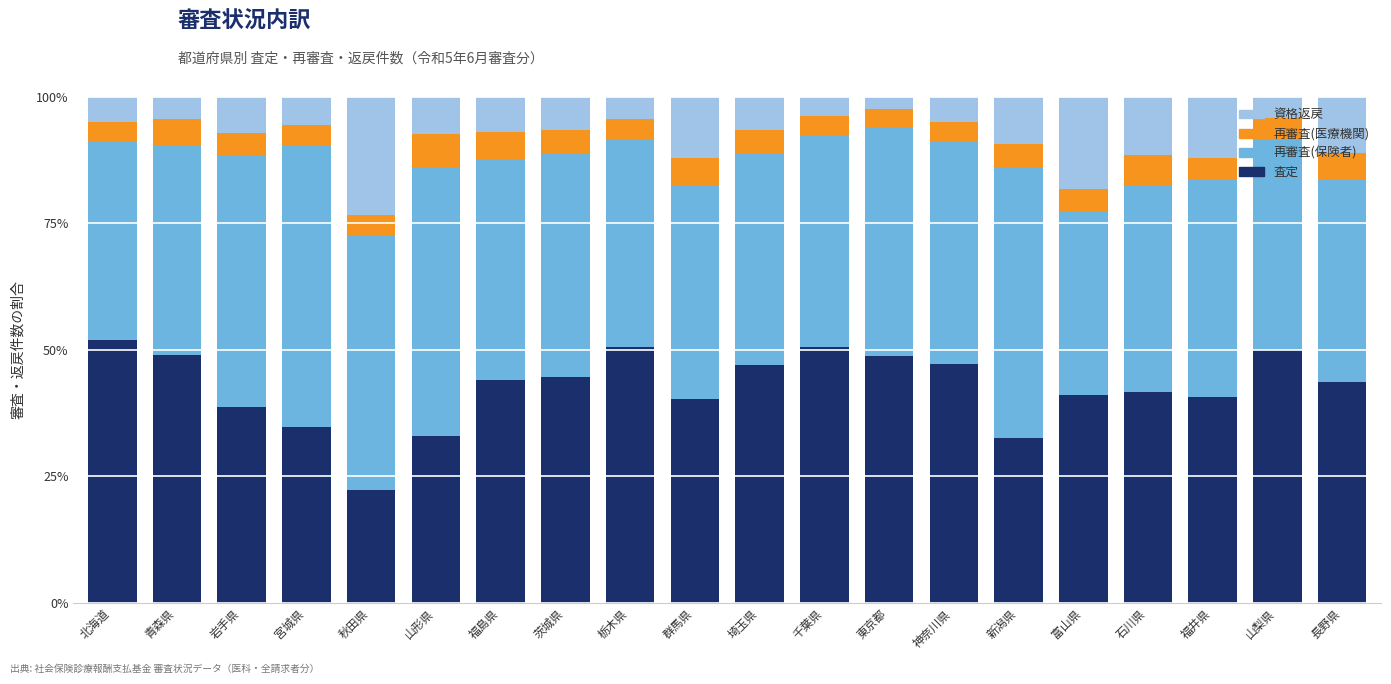

What is the total value across all series at 群馬県?

100.0